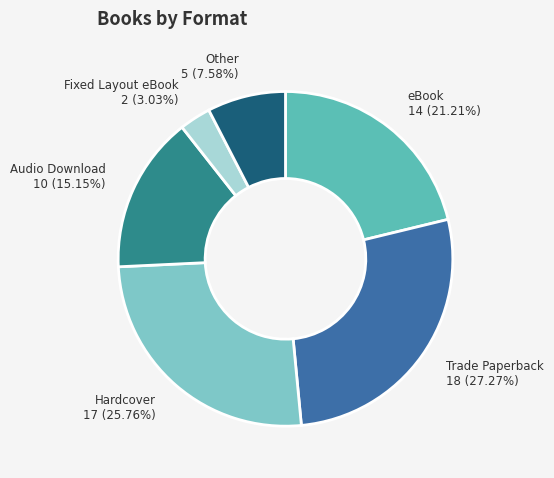

Rank the categories by value from highest to lowest.

Trade Paperback, Hardcover, eBook, Audio Download, Other, Fixed Layout eBook